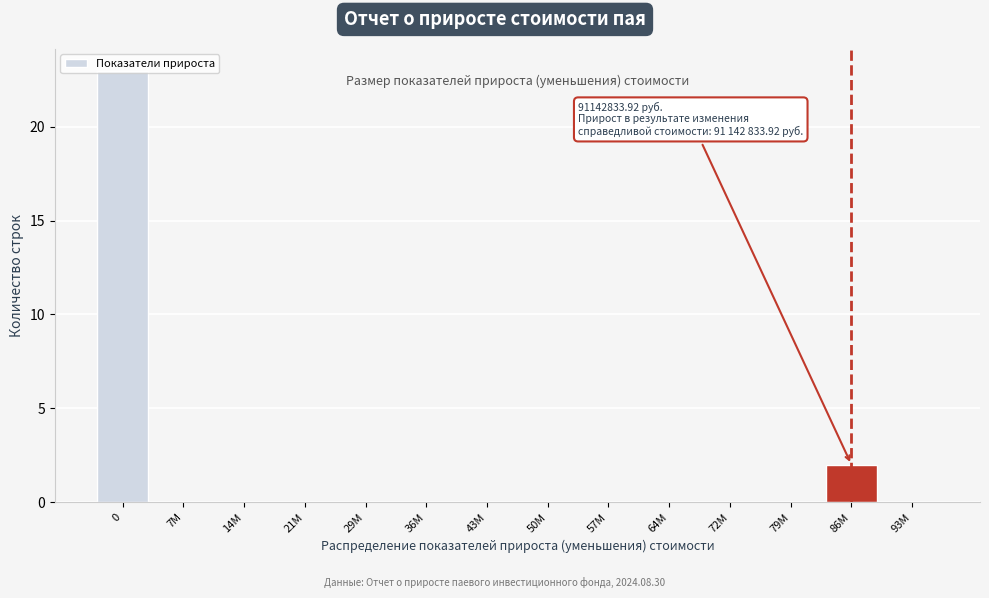

What is the greatest value displayed?

23